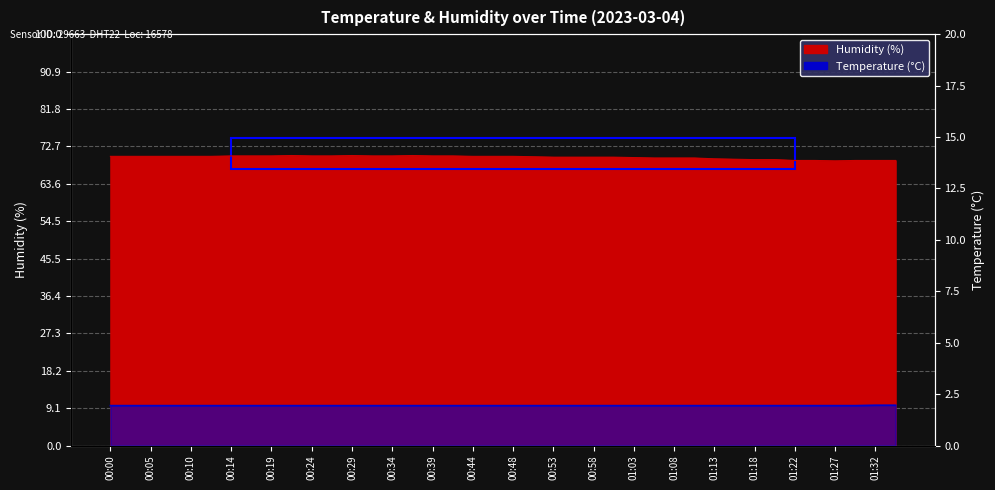

What is the label of the 24th point from the right?

00:39